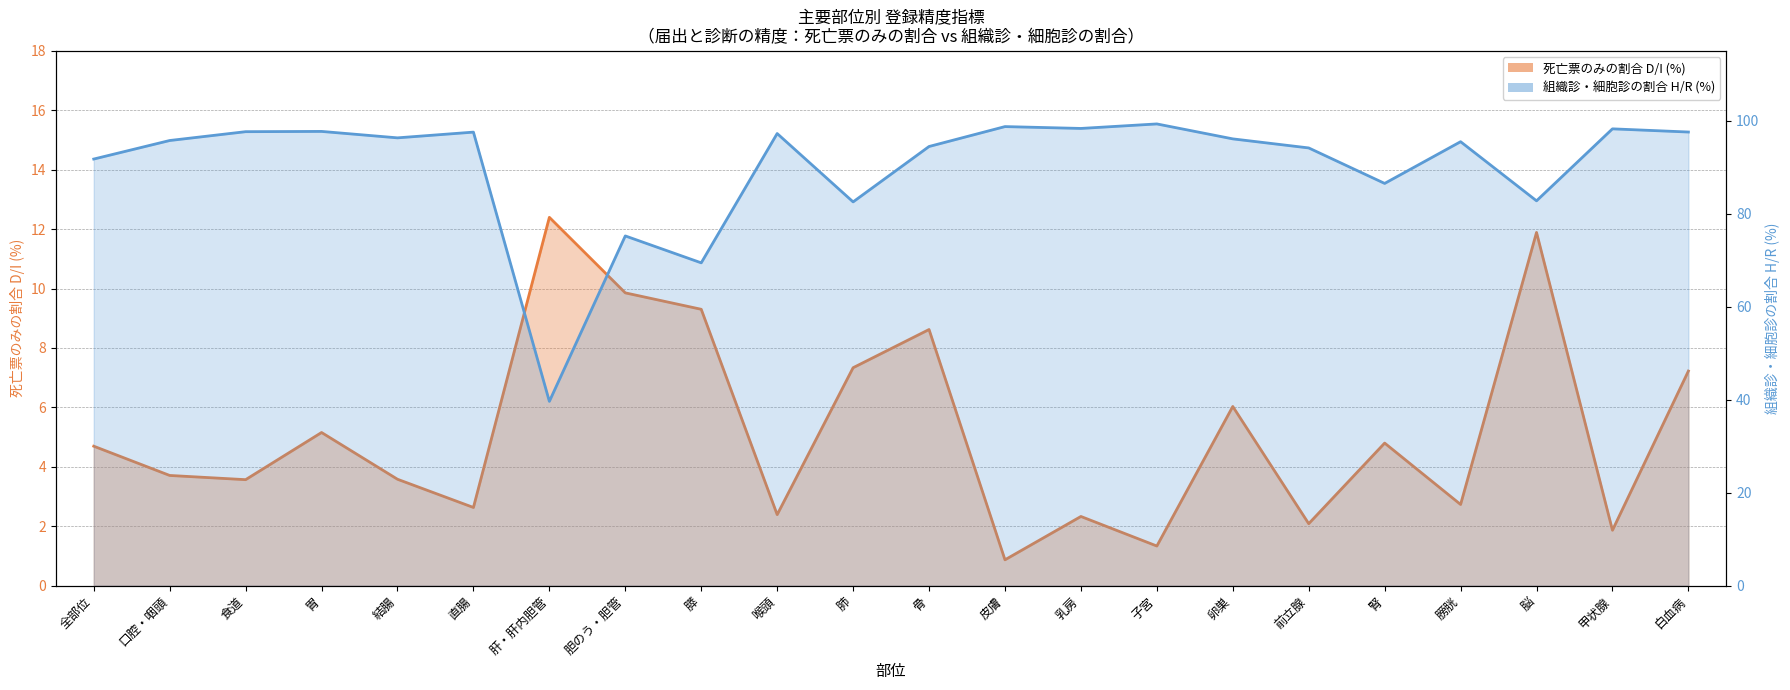

Rank the series at 結腸 from lowest to highest value.

死亡票のみの割合 D/I (%), 組織診・細胞診の割合 H/R (%)